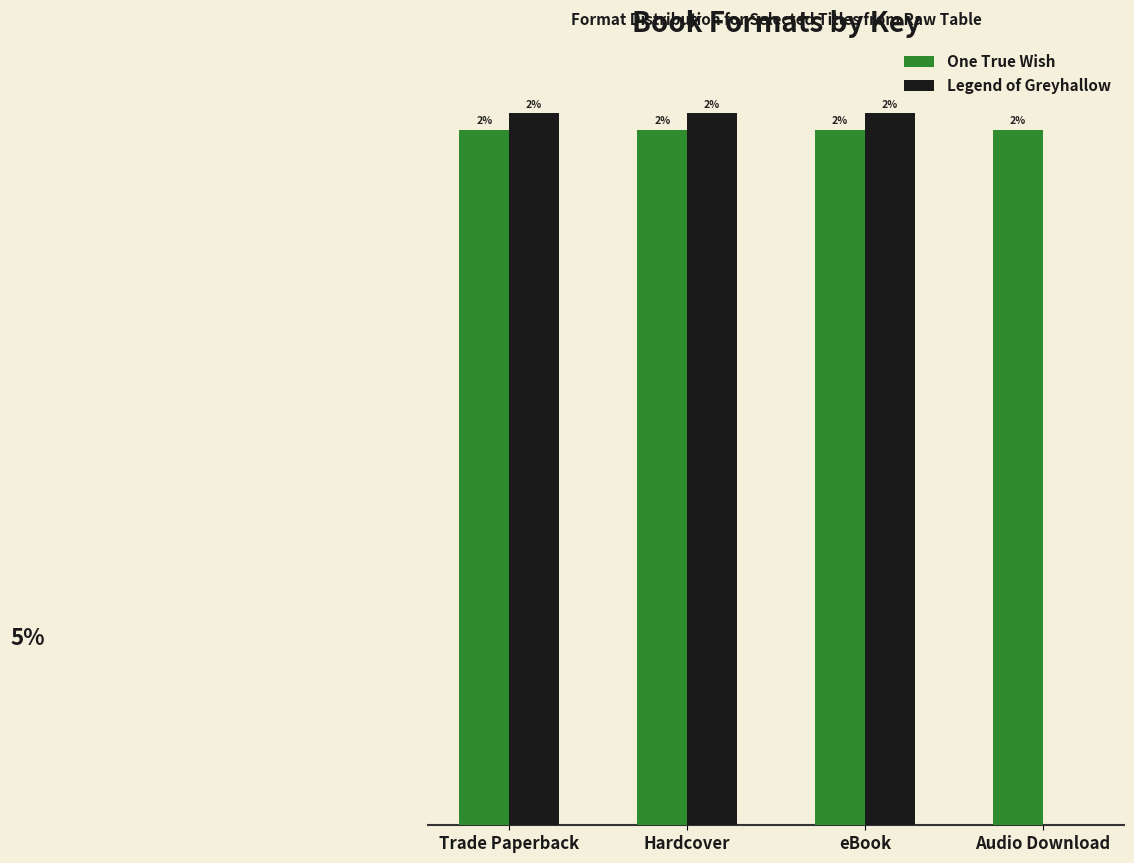

What are all the series names shown in the legend?

One True Wish, Legend of Greyhallow